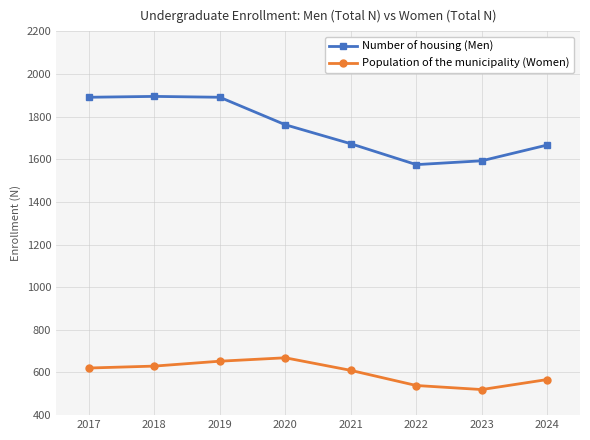

Between 2020 and 2021, which series saw the biggest shift?

Number of housing (Men)